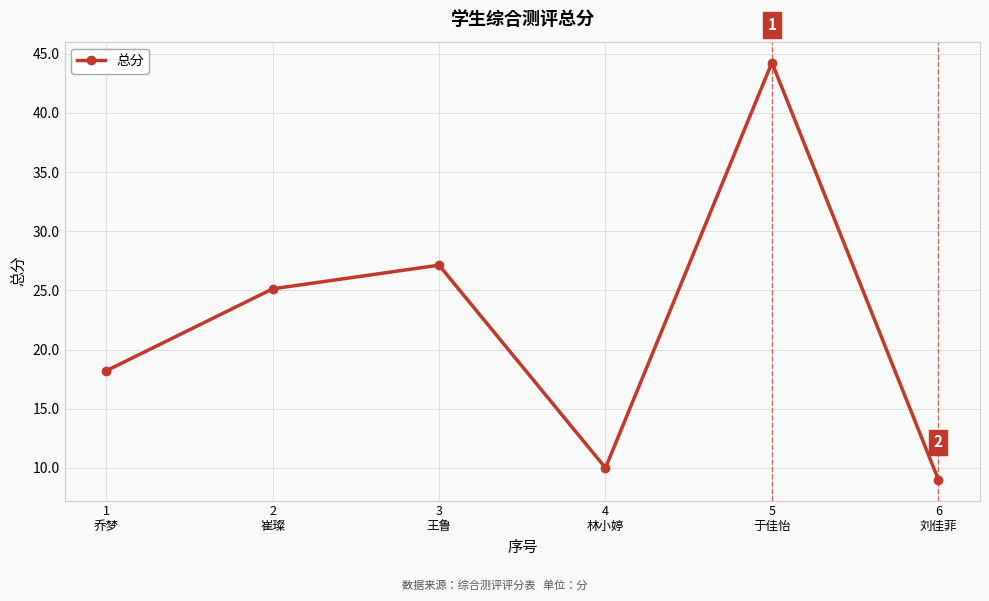

How many data points does each series have?

6